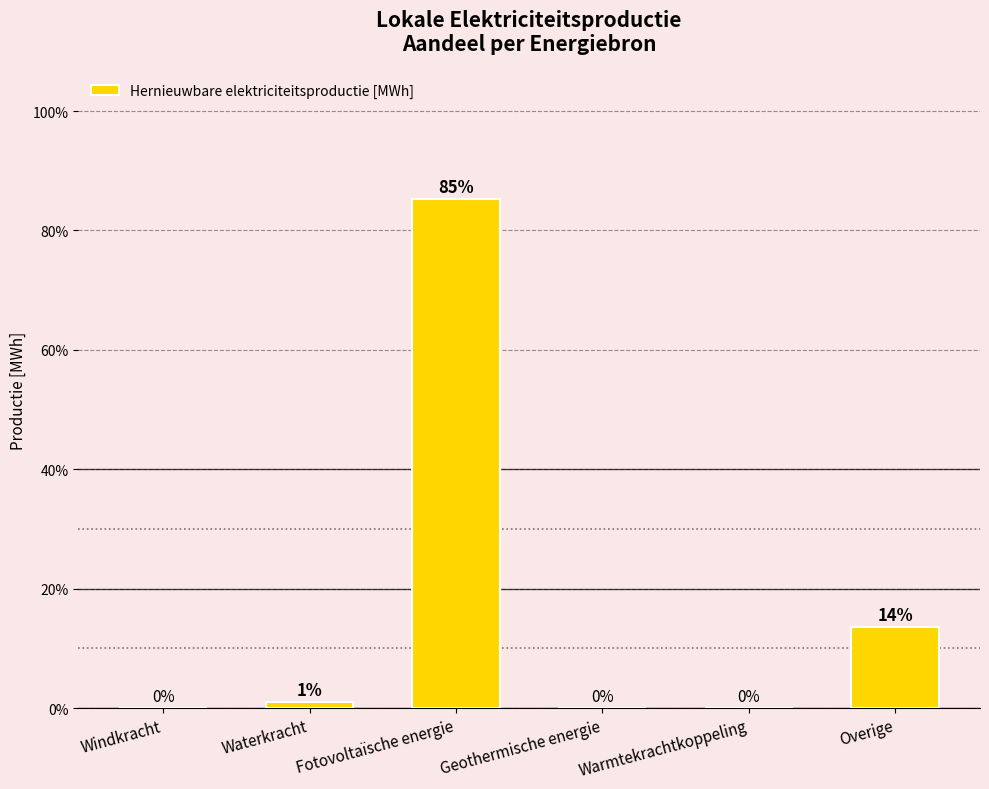

At which label is the value closest to 42?

Overige